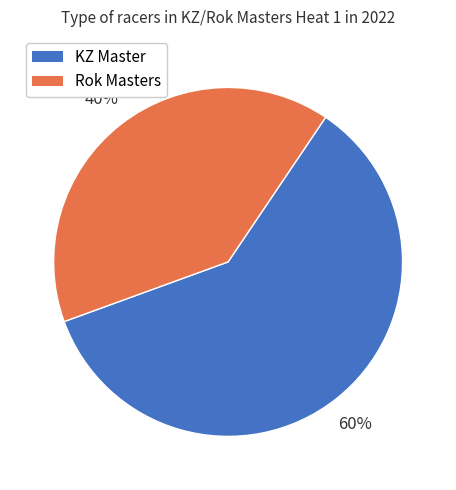

True or false: KZ Master accounts for 65% of the total.

False